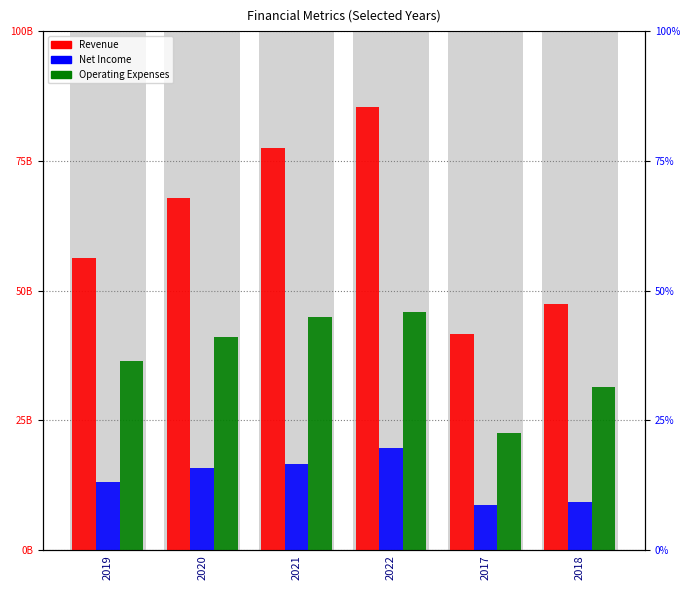

What is the difference between the maximum and minimum values in the Revenue series?

43839217000